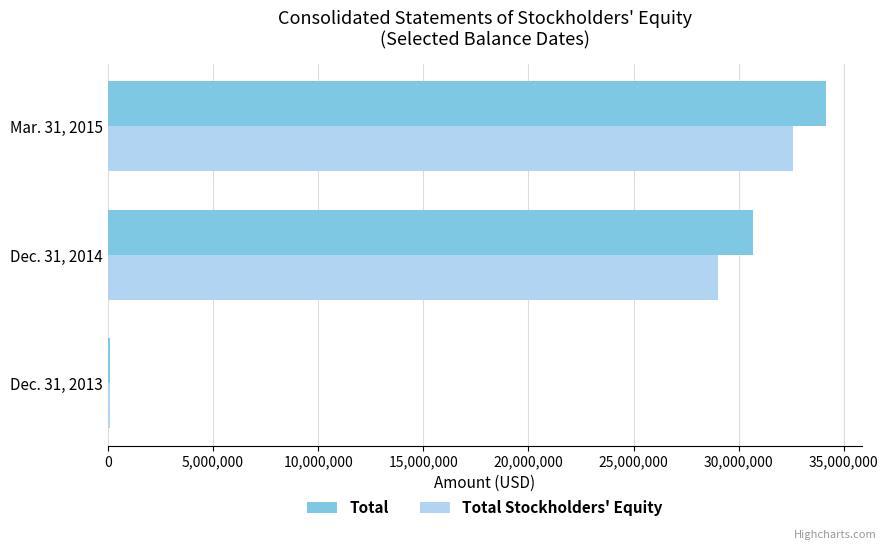

At which category does the chart reach its peak across all series?

Mar. 31, 2015